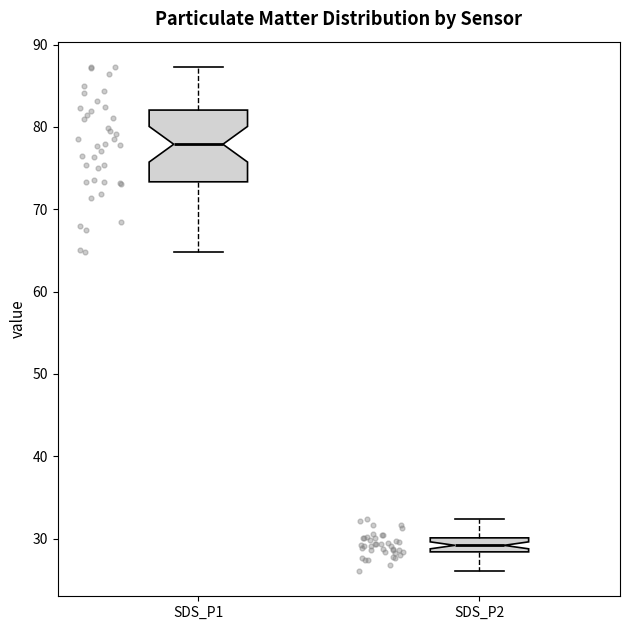

Reading left to right, read every box against the y-axis: the position of its median line, the range the box covers, and the ends of its whiskers. The values are not printed on the chart, so give them approximately, as read against the axis.

SDS_P1: median 78, box 73 to 82, whiskers 65 to 87
SDS_P2: median 29, box 28 to 30, whiskers 26 to 32